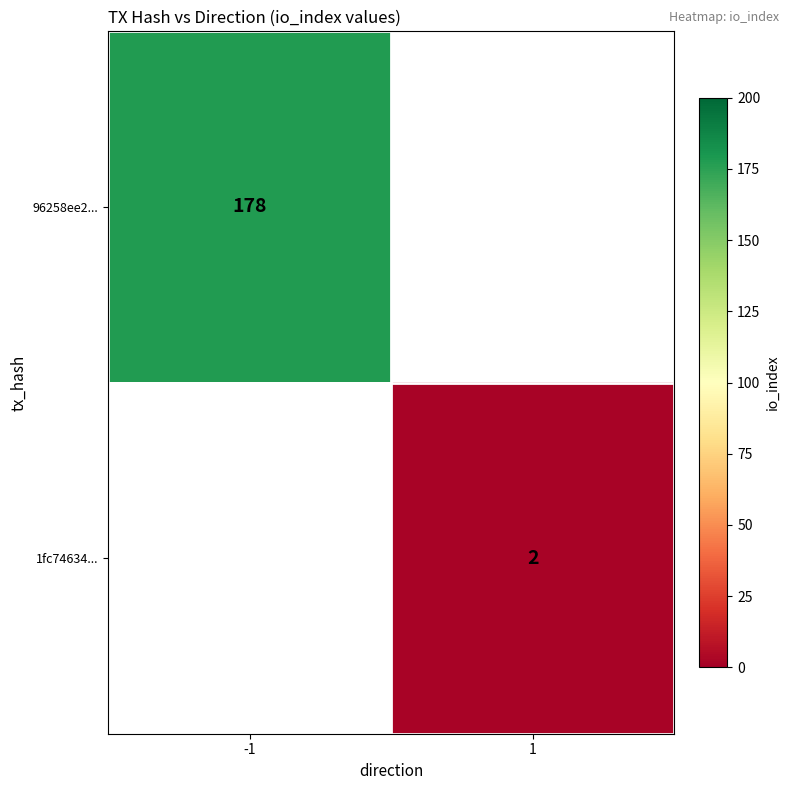

The value of 1fc74634... at 1 is 0.9. True or false?

False